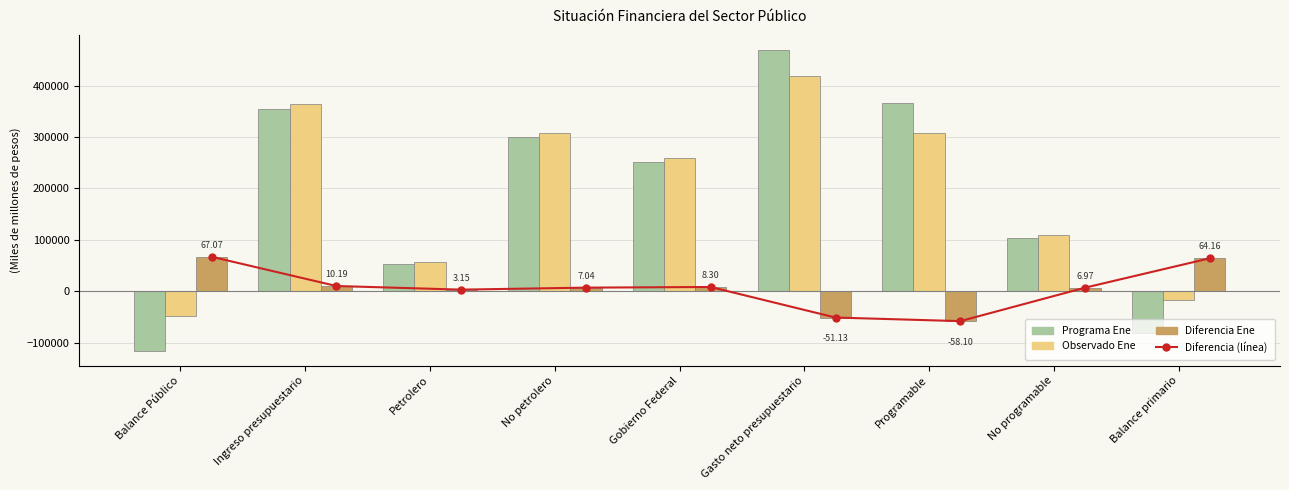

What is the average value of the Programa Ene series?

188972.5